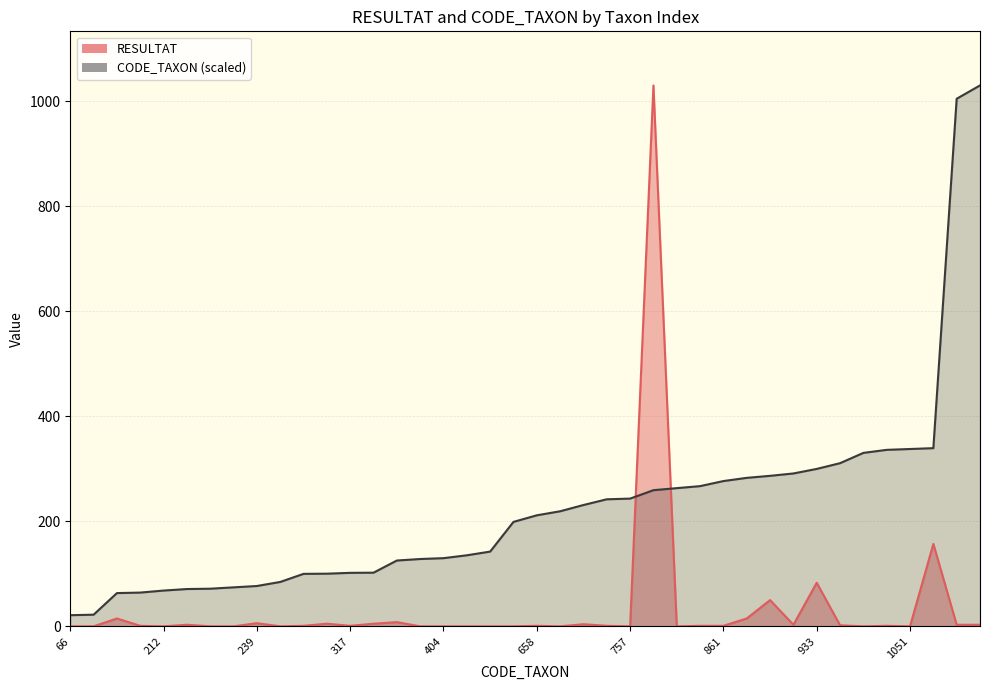

Which series changed the most between 1028 and 1051?

CODE_TAXON